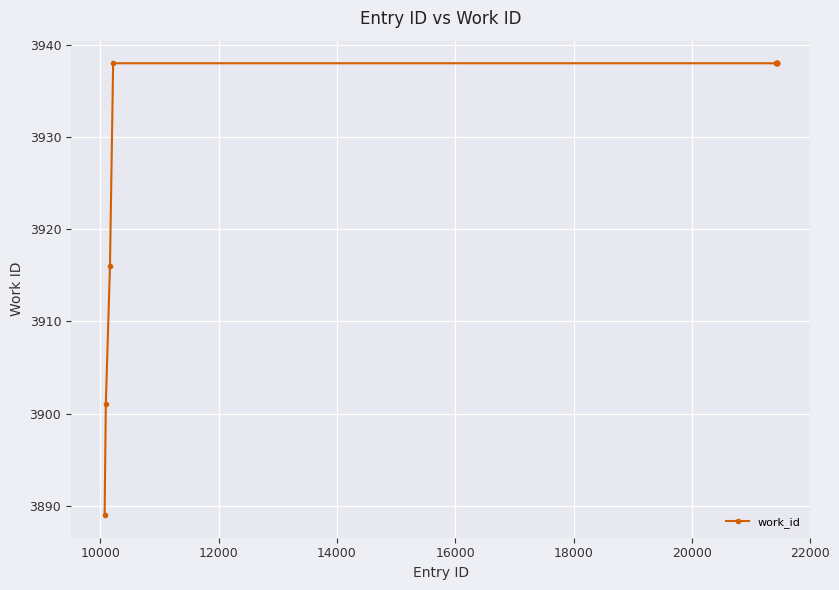

What is the smallest value displayed?

3889